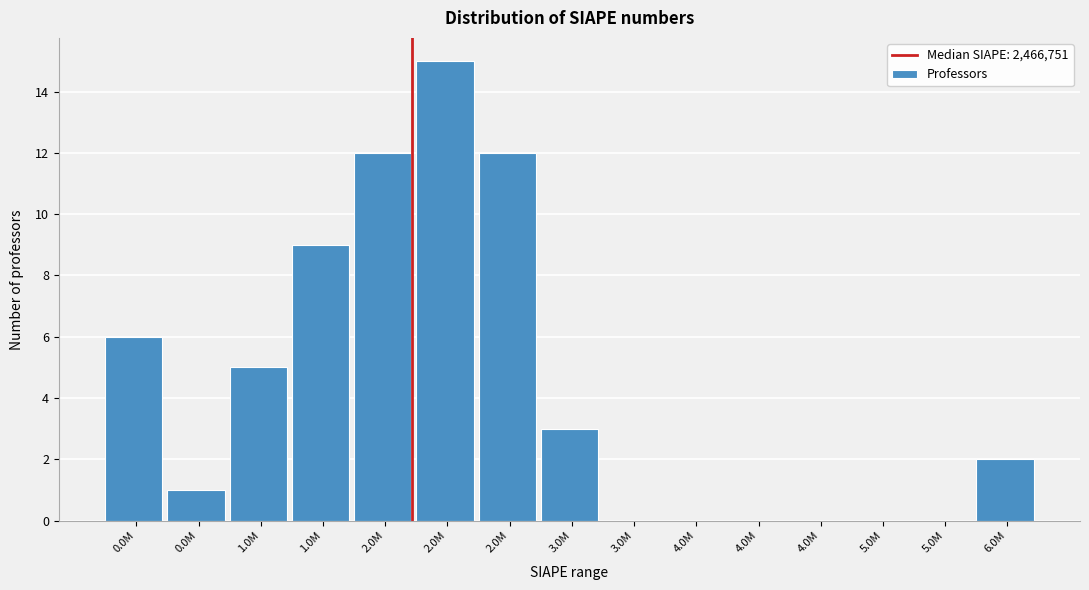

How many distinct data groups are displayed?

1